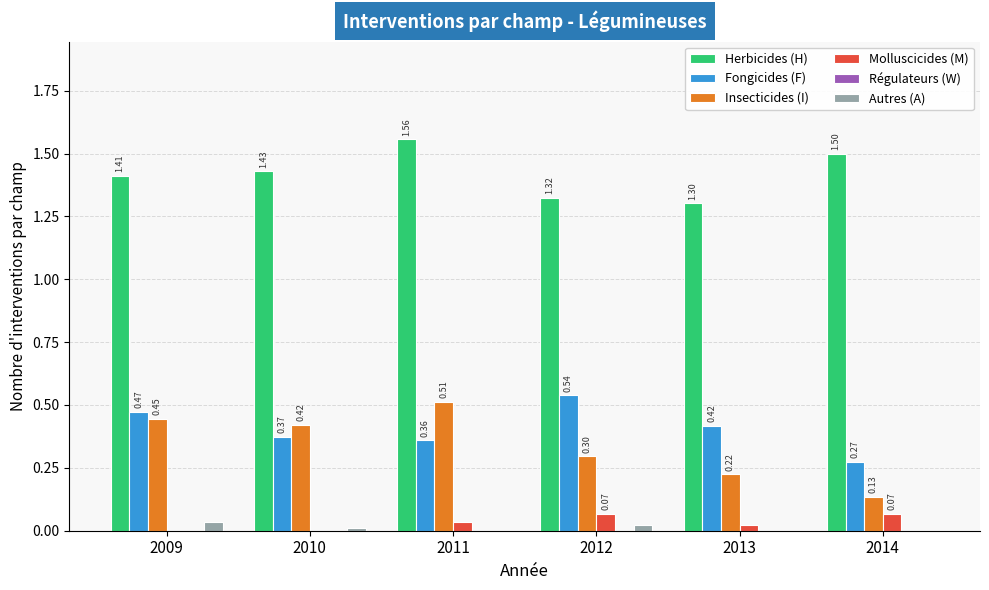

Between 2010 and 2013, which series saw the biggest shift?

Insecticides (I)